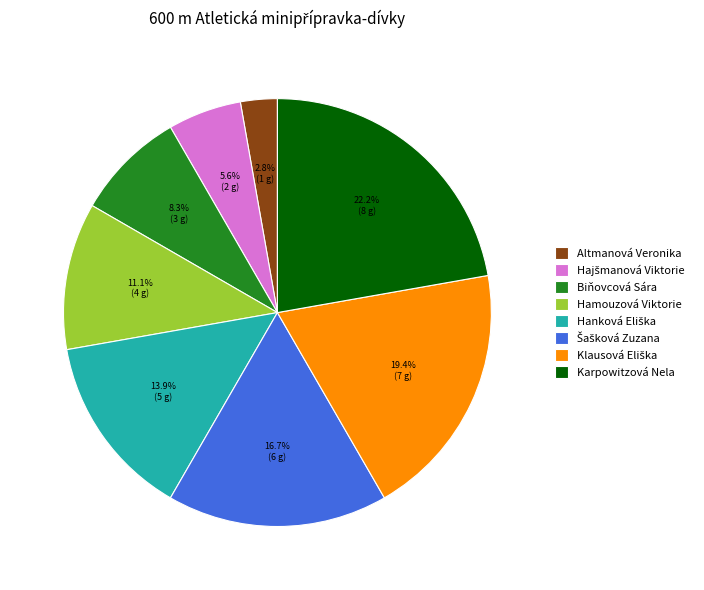

Which category has the biggest portion of the pie?

Karpowitzová Nela